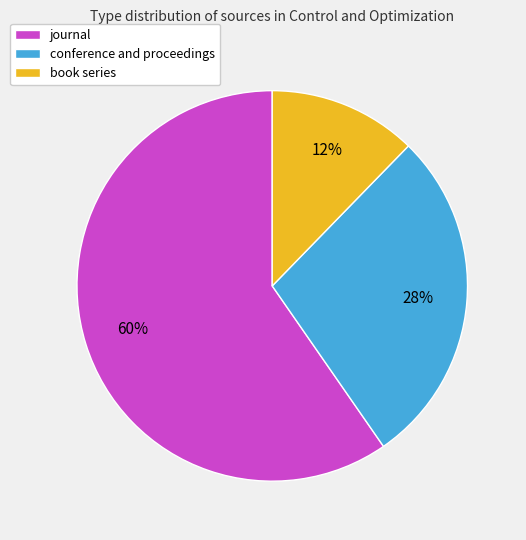

Do conference and proceedings and journal together represent more than half of the pie?

Yes